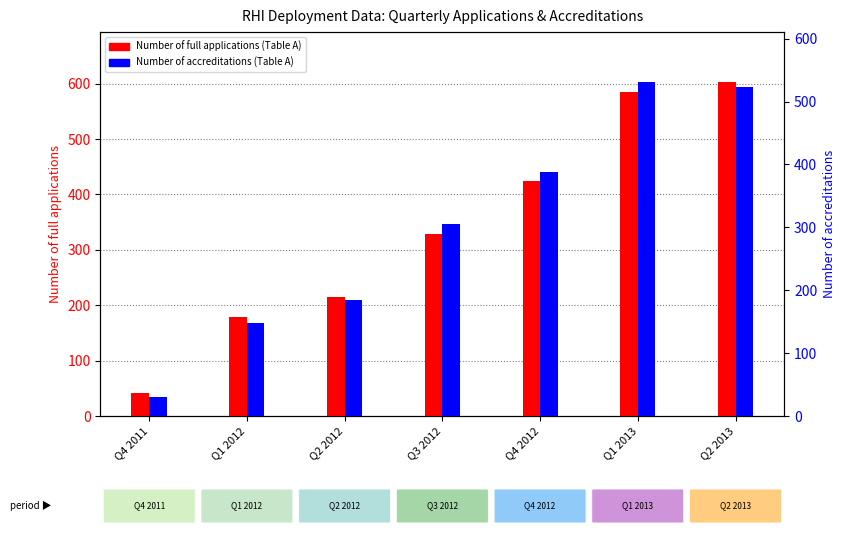

List the labels in order of Number of full applications (Table A) value, smallest first.

Q4 2011, Q1 2012, Q2 2012, Q3 2012, Q4 2012, Q1 2013, Q2 2013